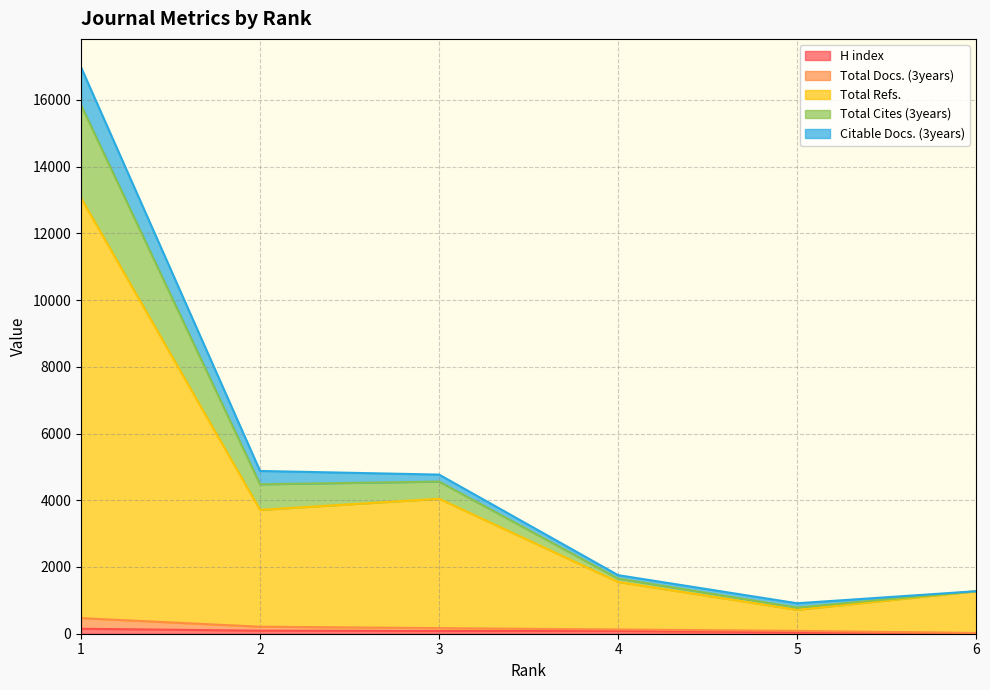

Which category has the highest value in the Citable Docs. (3years) series?

1